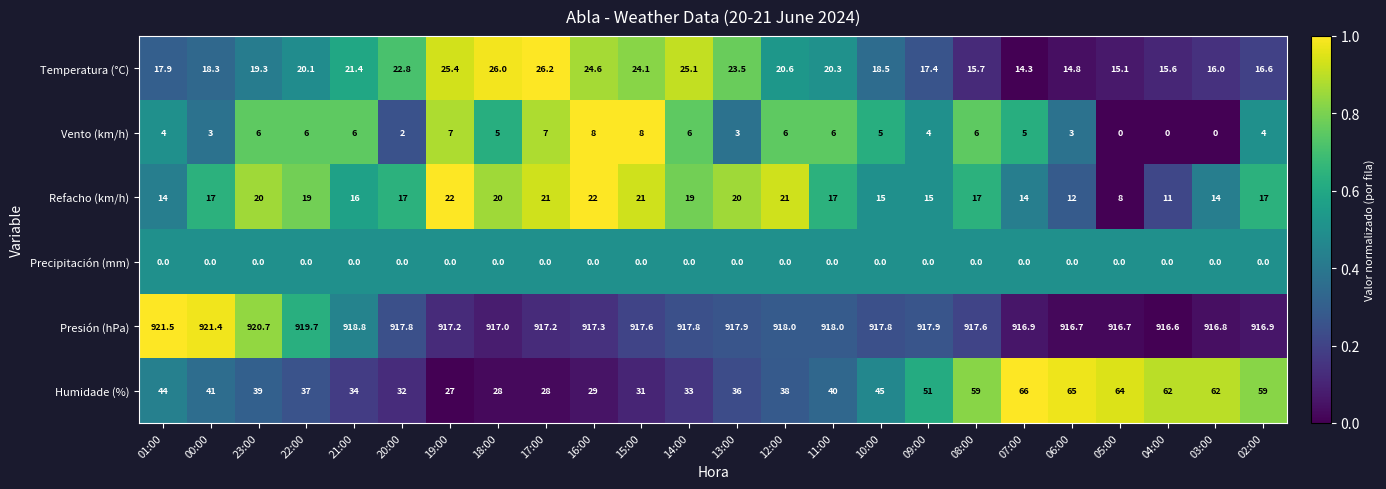

Which series changed the most between 10:00 and 03:00?

Humidade (%)